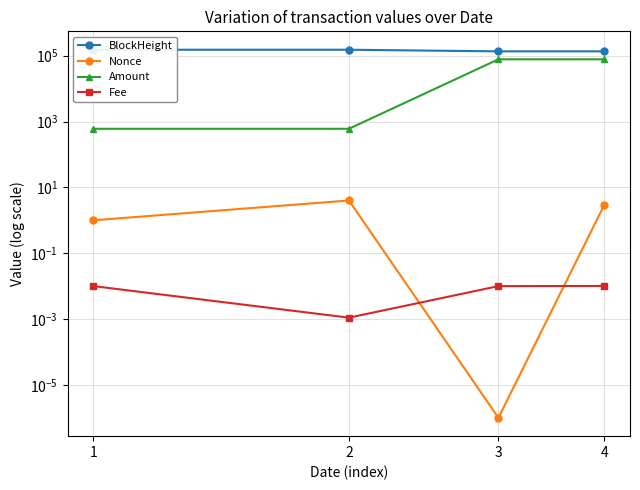

True or false: Amount and BlockHeight intersect in this chart.

False